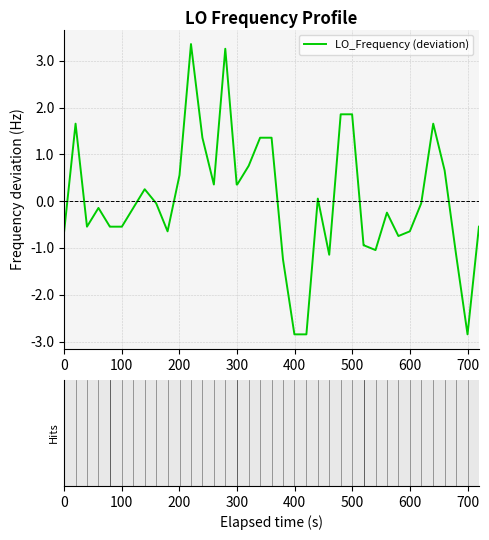

Count the number of categories in the chart.

40